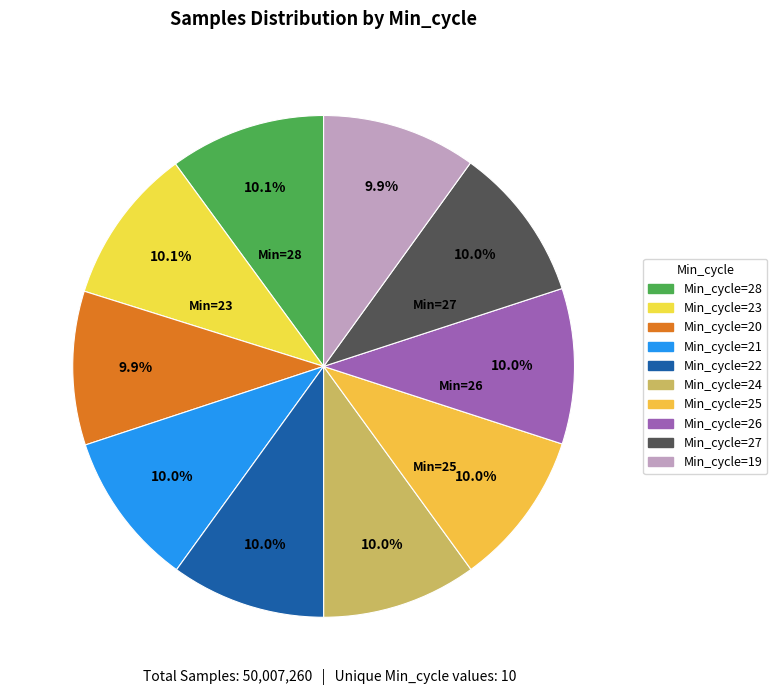

Count the number of slices in the pie.

10